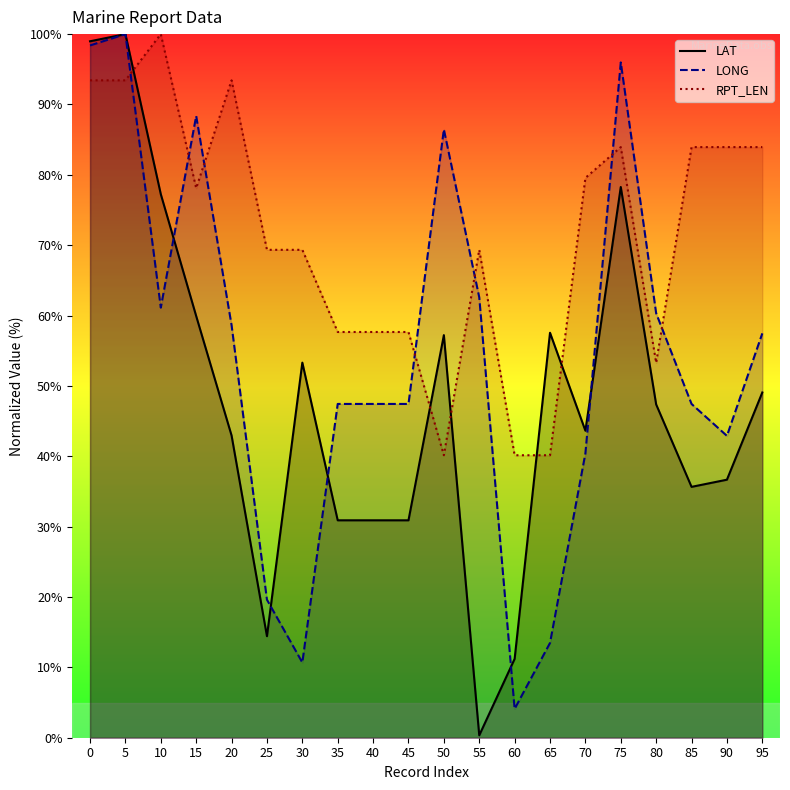

List the series in order of their overall mean, lowest first.

LAT, LONG, RPT_LEN